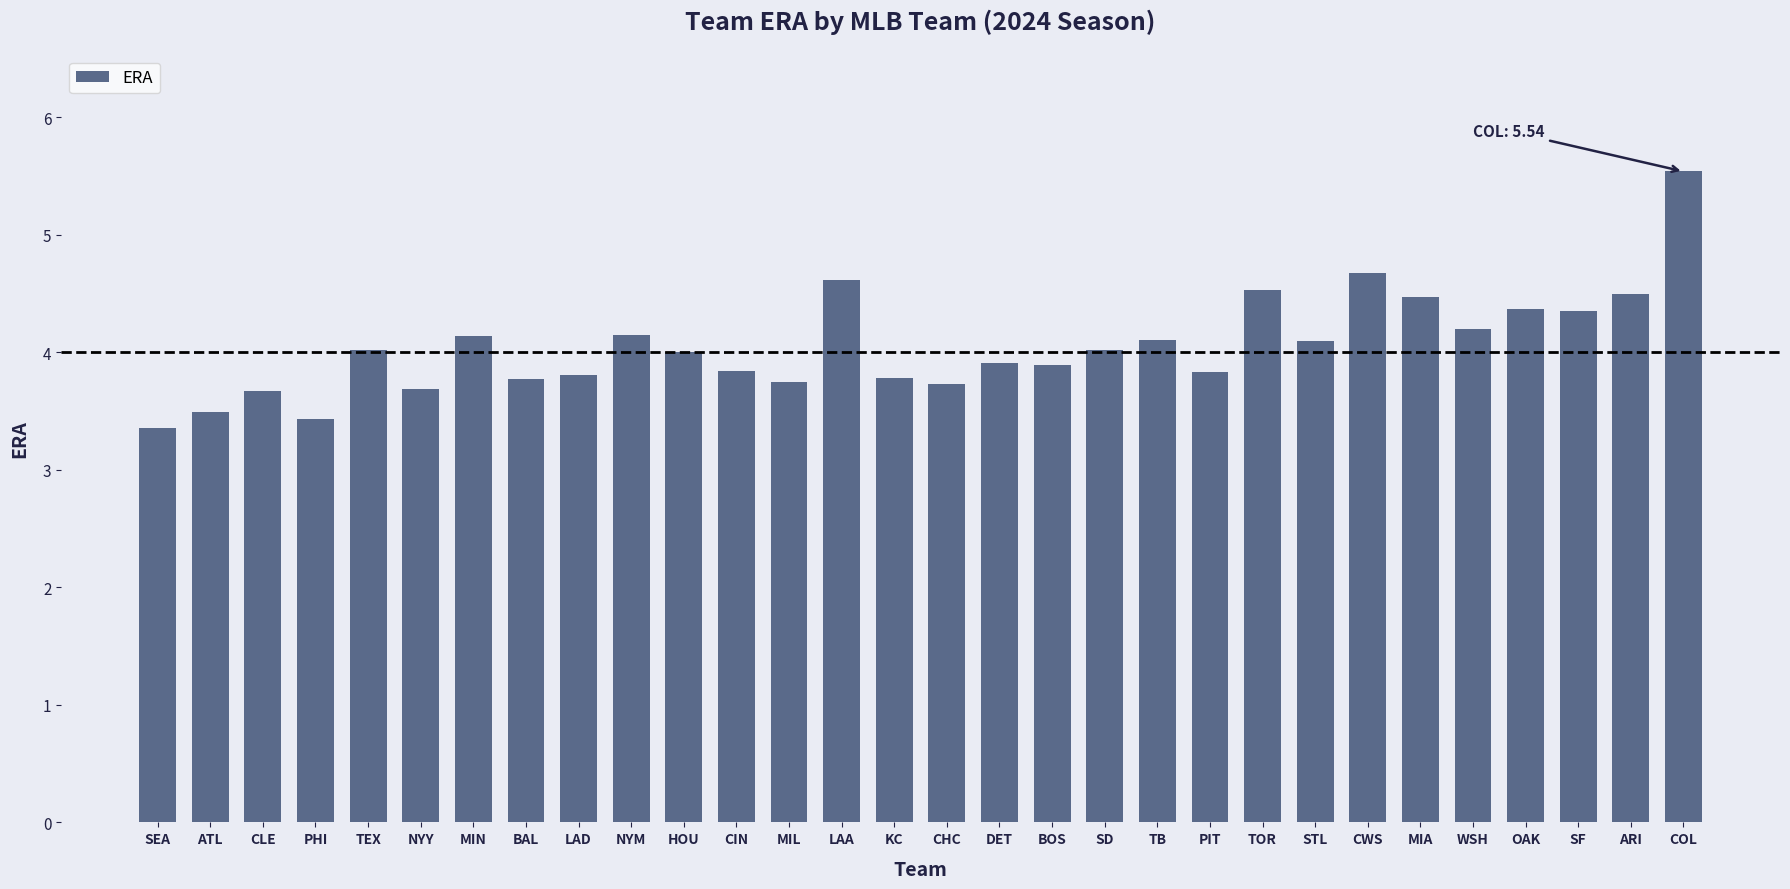

What is the label of the 30th bar from the left?

COL